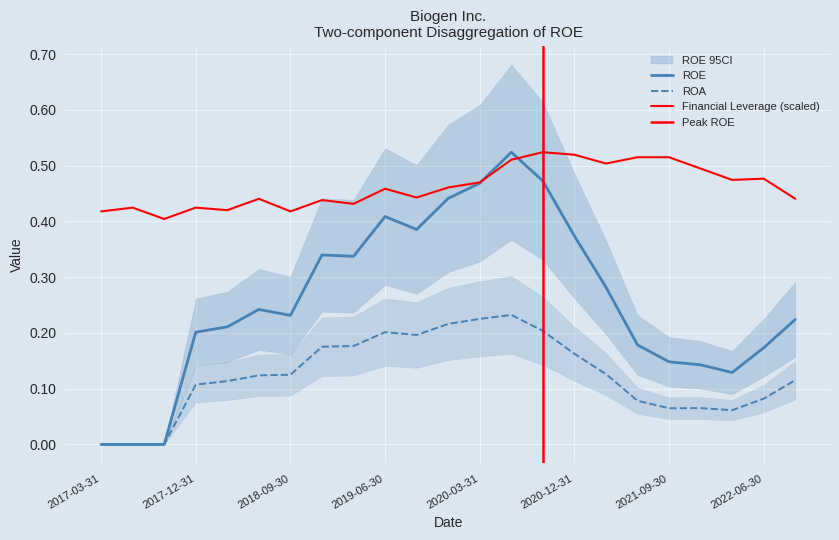

What is the maximum value shown in the chart?

0.5